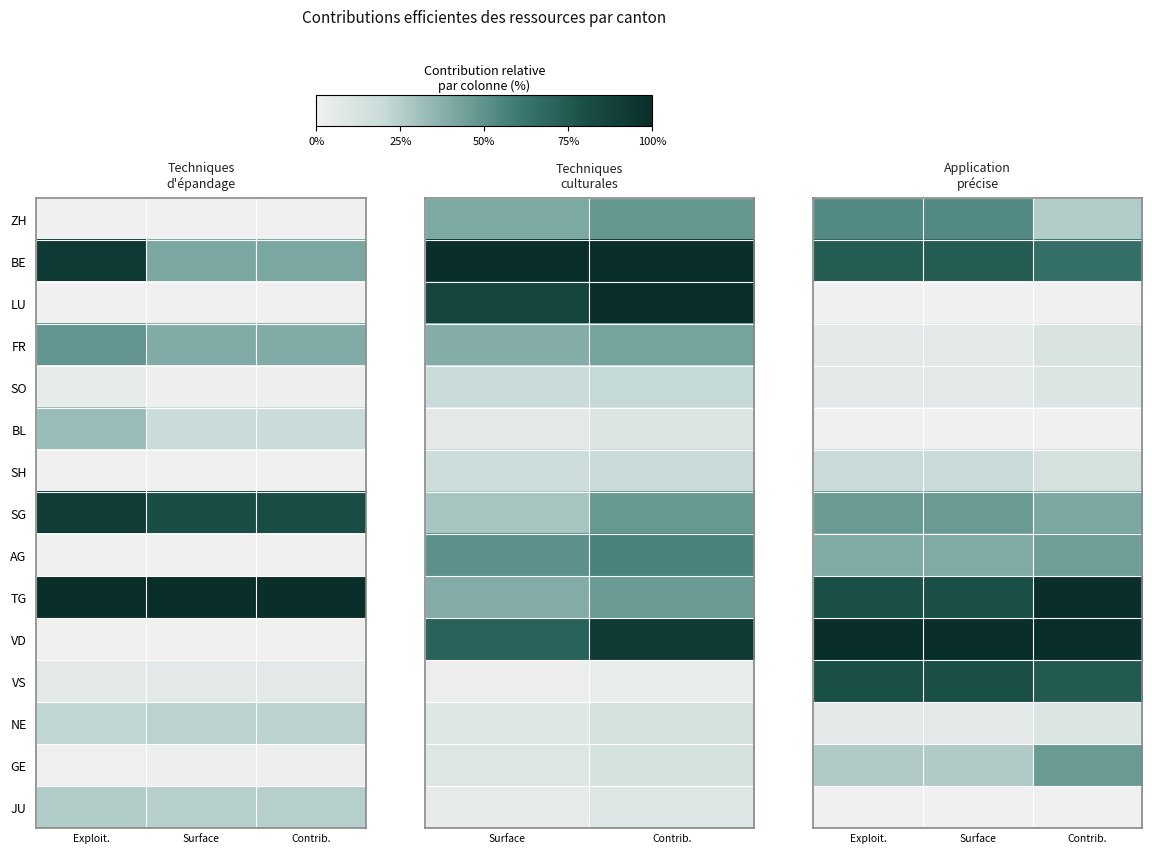

What is the spread (max minus min) of values at Contrib.?

100.0